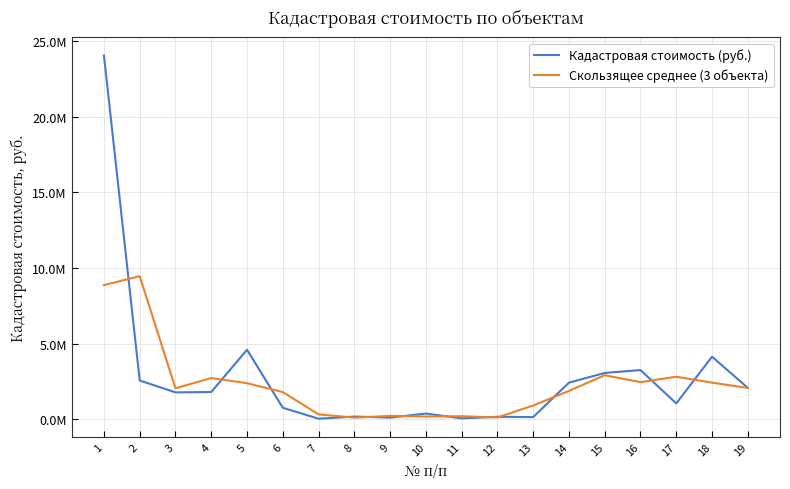

Rank the categories by Кадастровая стоимость (руб.) value from lowest to highest.

7, 11, 9, 13, 12, 8, 10, 6, 17, 3, 4, 19, 14, 2, 15, 16, 18, 5, 1